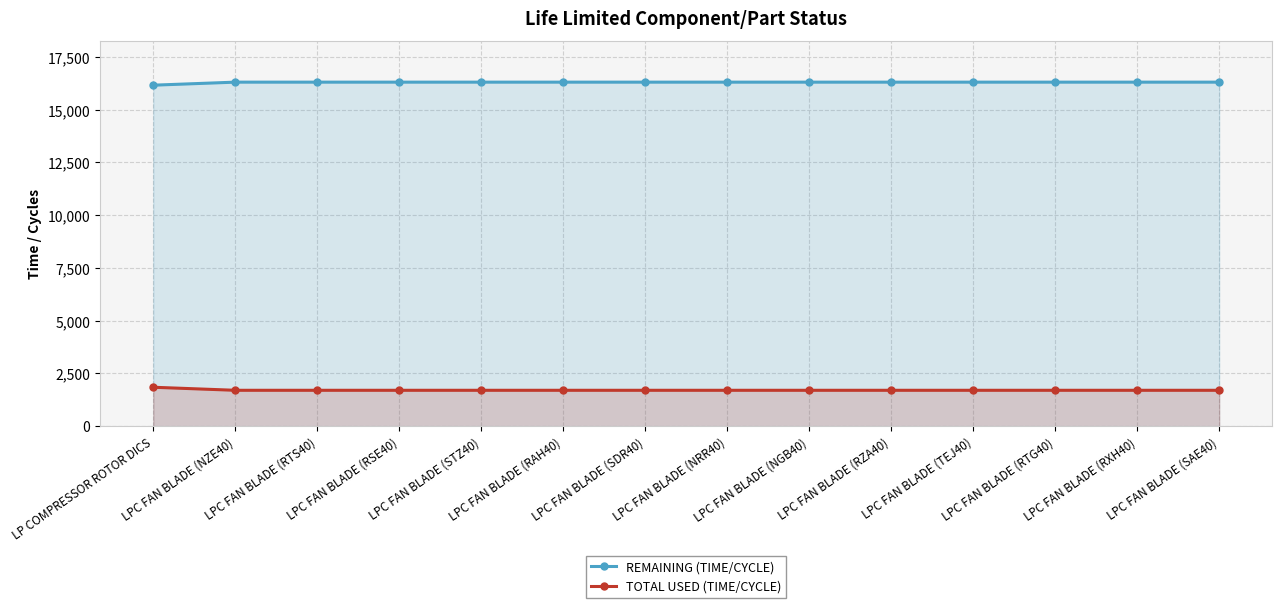

Rank the categories by TOTAL USED (TIME/CYCLE) value from highest to lowest.

LP COMPRESSOR ROTOR DICS, LPC FAN BLADE (NZE40), LPC FAN BLADE (RTS40), LPC FAN BLADE (RSE40), LPC FAN BLADE (STZ40), LPC FAN BLADE (RAH40), LPC FAN BLADE (SDR40), LPC FAN BLADE (NRR40), LPC FAN BLADE (NGB40), LPC FAN BLADE (RZA40), LPC FAN BLADE (TEJ40), LPC FAN BLADE (RTG40), LPC FAN BLADE (RXH40), LPC FAN BLADE (SAE40)